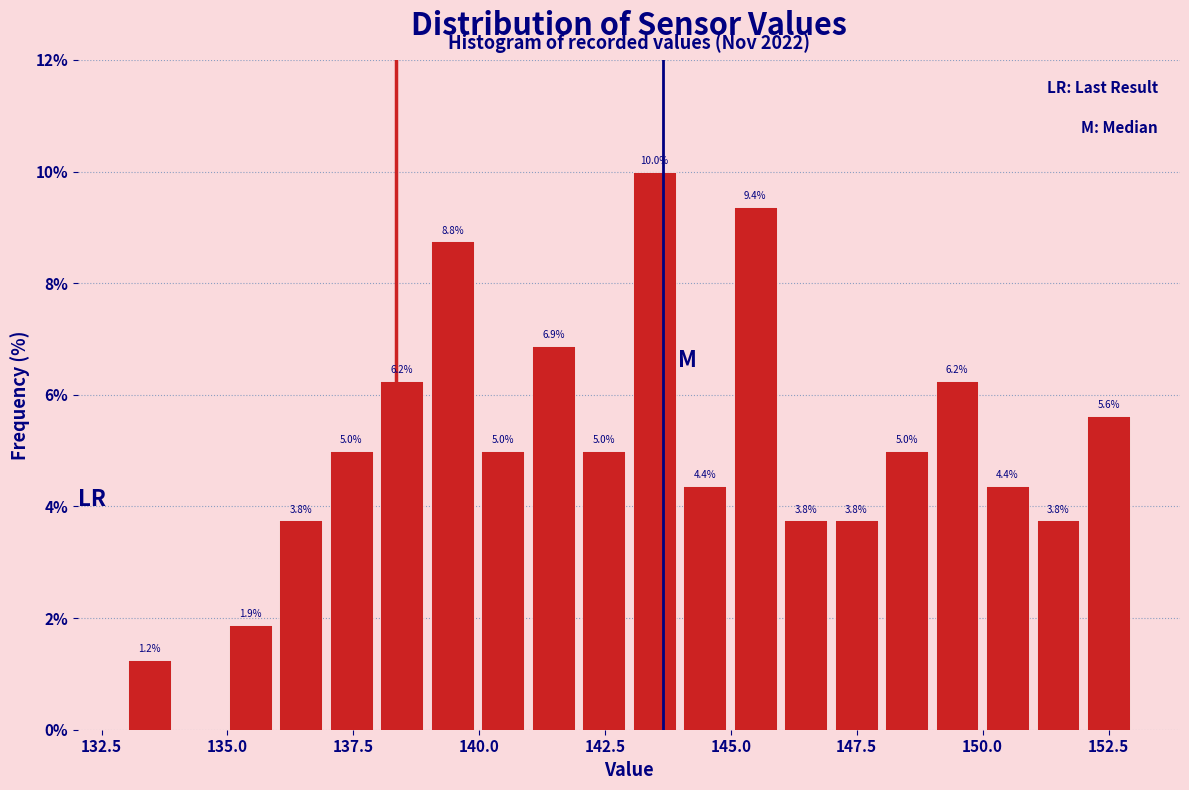

Read against the x-axis, roughly where is the centre of the tallest bar?

143.5